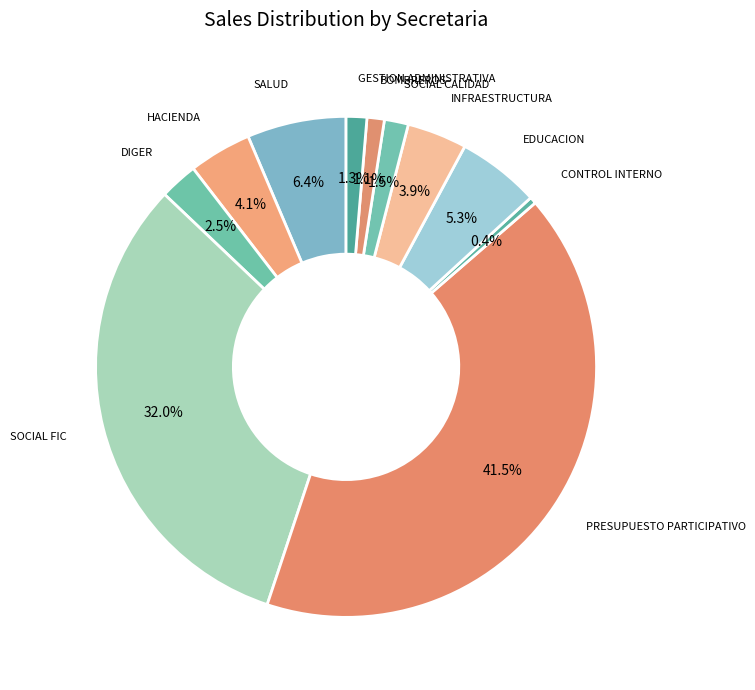

Which slice is the smallest?

CONTROL INTERNO